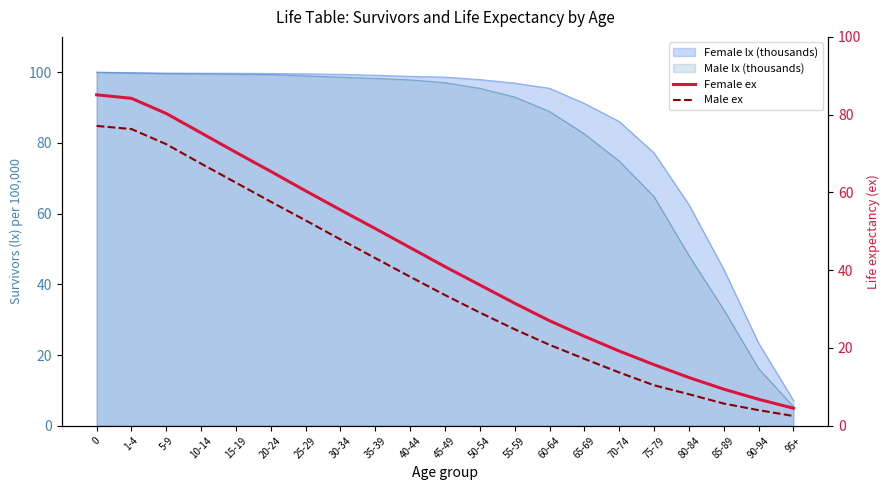

What is the maximum value for Male lx (thousands)?

100.0